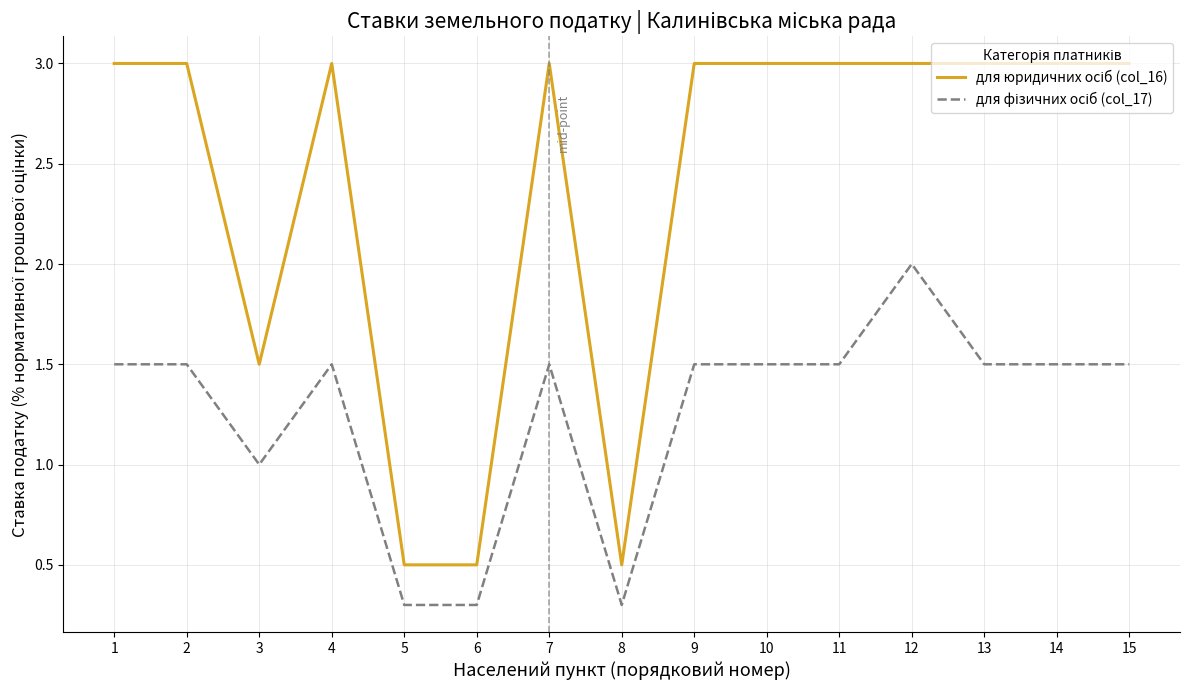

Does the chart have visible grid lines?

Yes